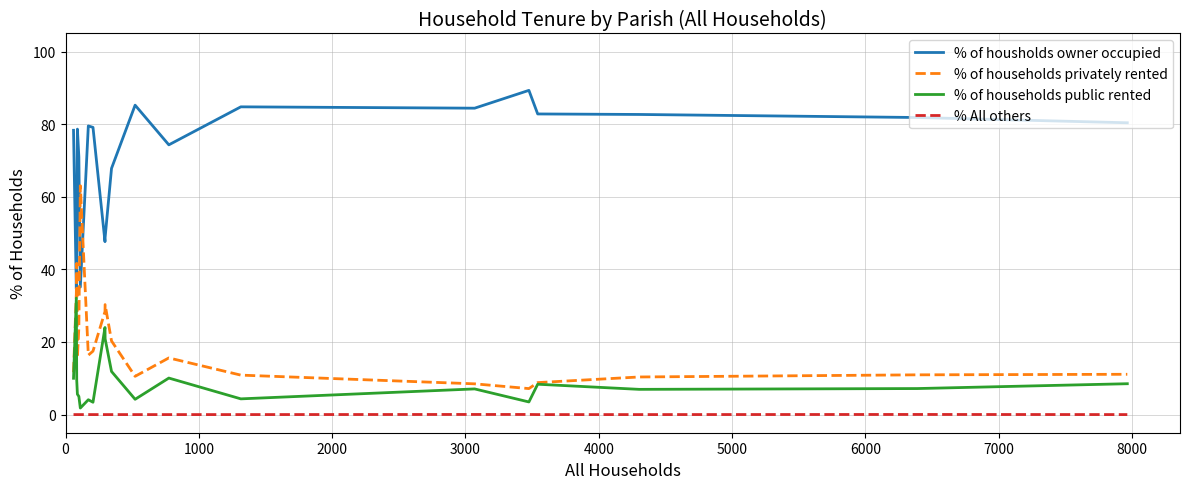

True or false: % All others and % of households privately rented intersect in this chart.

False